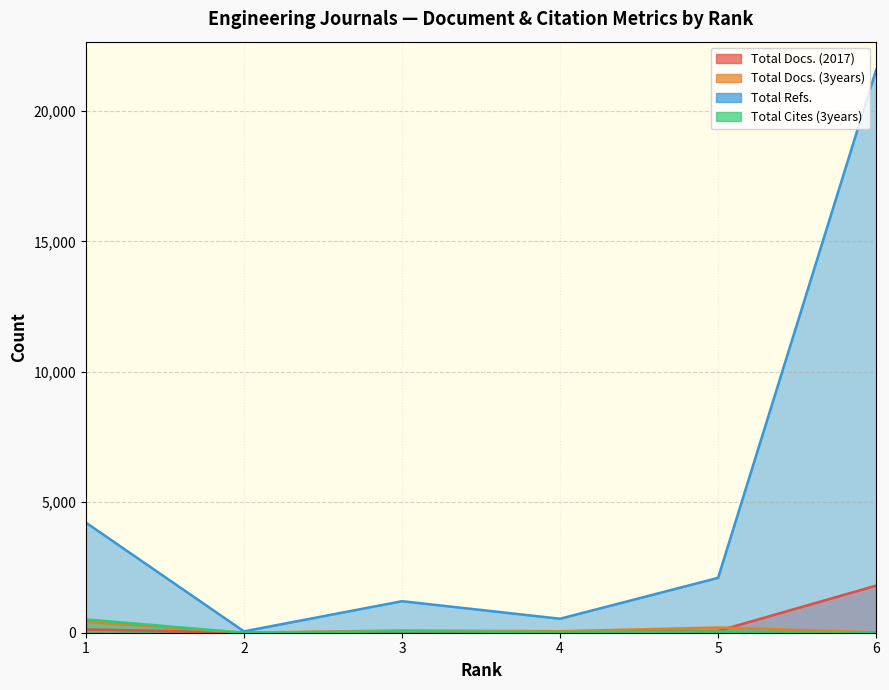

What is the total value across all series at 5?

2417